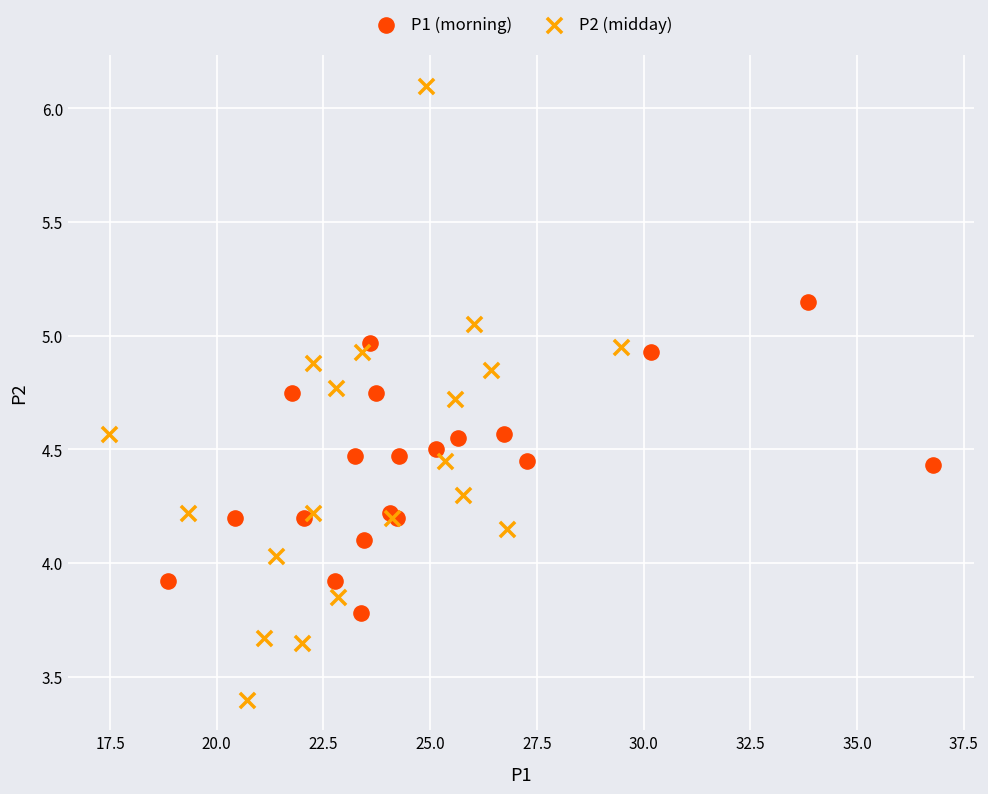

Which series reaches the minimum Y coordinate?

P2 (midday)